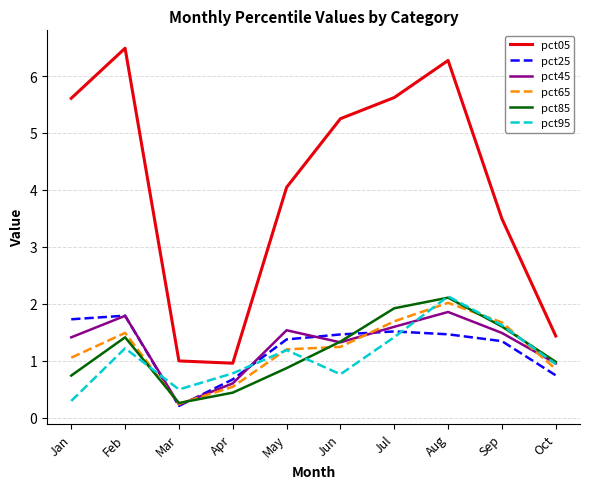

In pct45, how many points are higher than both neighbors (excluding endpoints)?

3